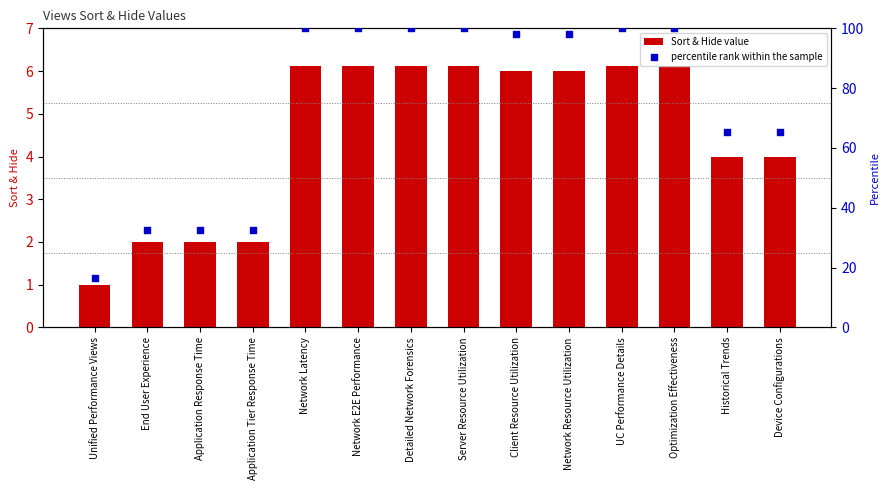

Which series contains the highest Y value?

percentile rank within the sample